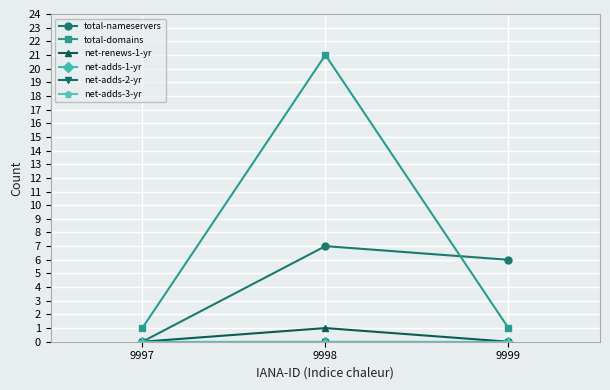

Is this an area chart (filled region under the line)?

No